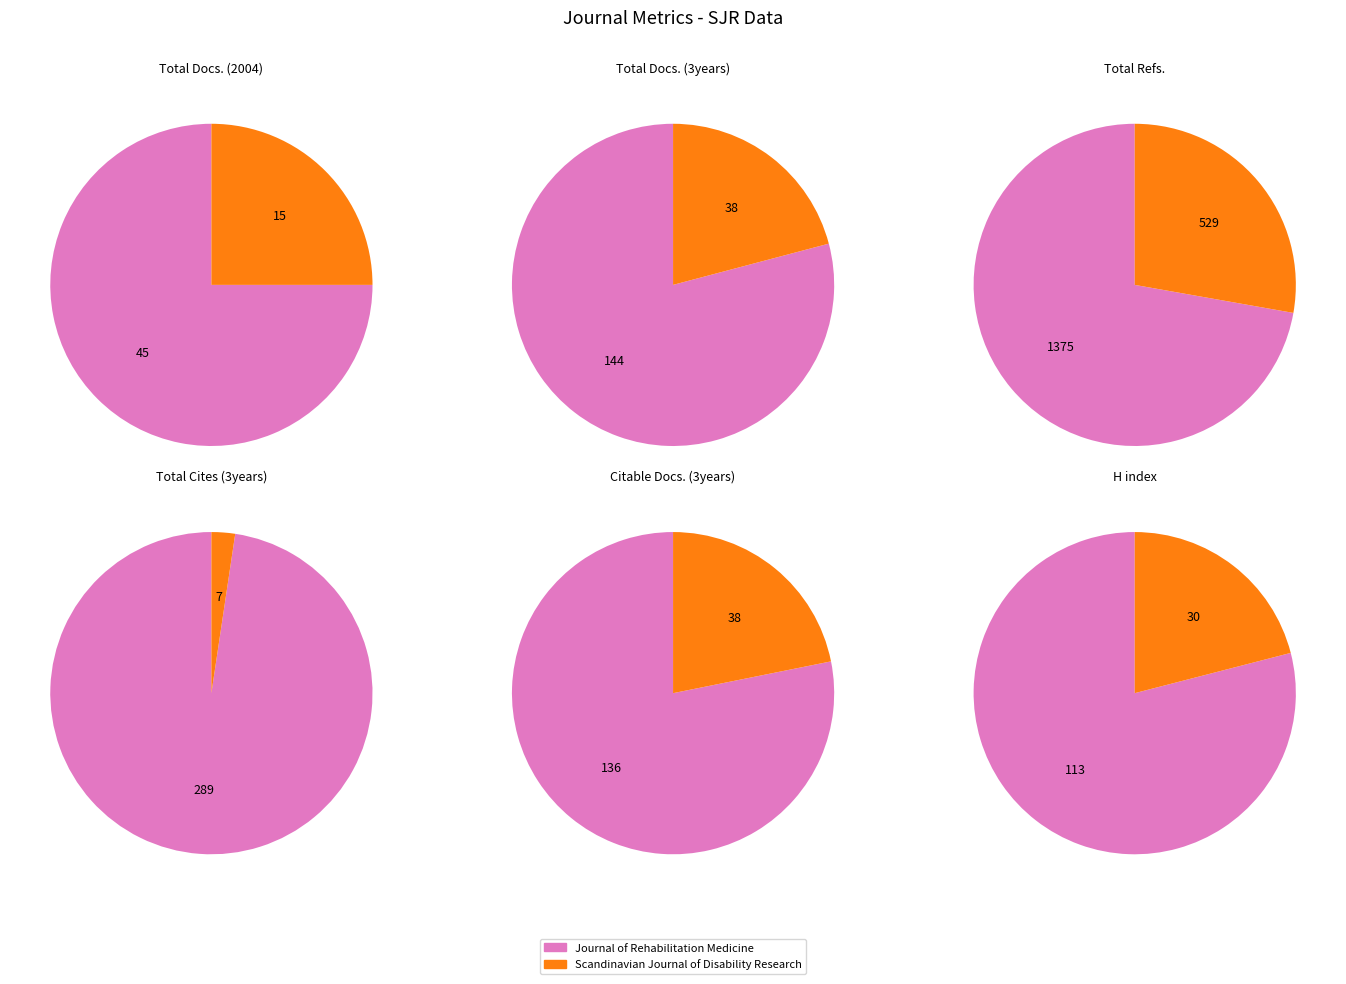

Combined, what portion of the pie is Journal of Rehabilitation Medicine and Scandinavian Journal of Disability Research?

100.0%